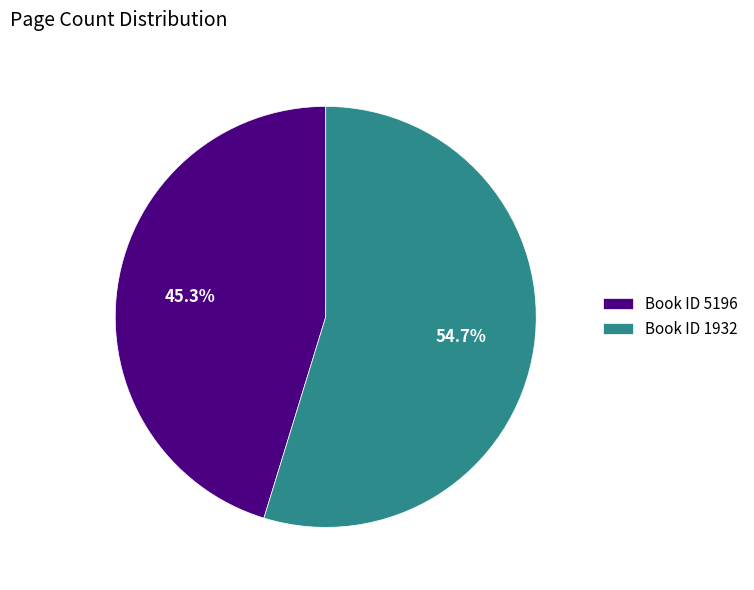

What is the total percentage of Book ID 5196 and Book ID 1932?

100.0%